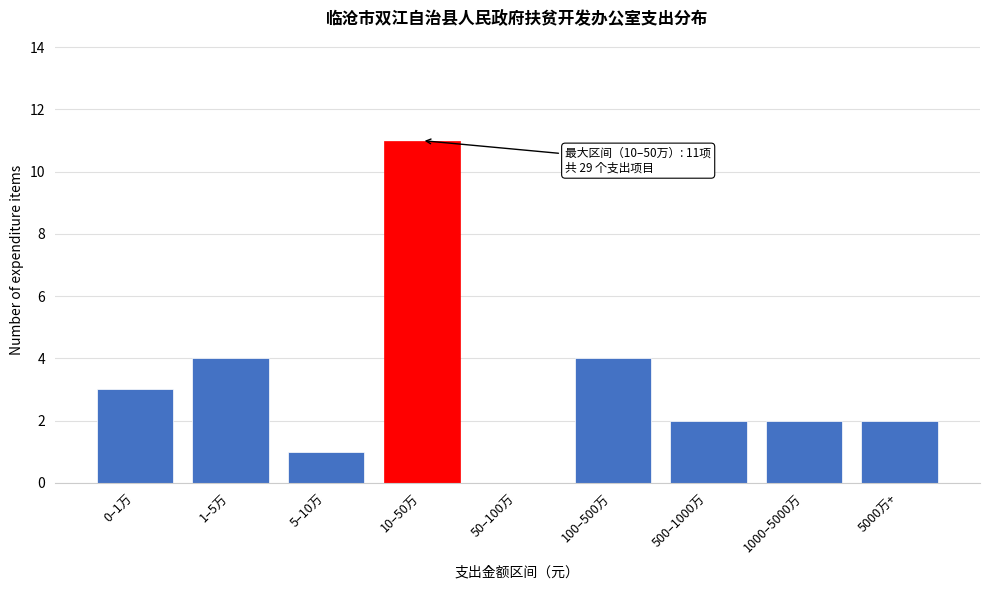

Reading left to right, extract all data points from this chart.

0–1万=3	1–5万=4	5–10万=1	10–50万=11	50–100万=0	100–500万=4	500–1000万=2	1000–5000万=2	5000万+=2